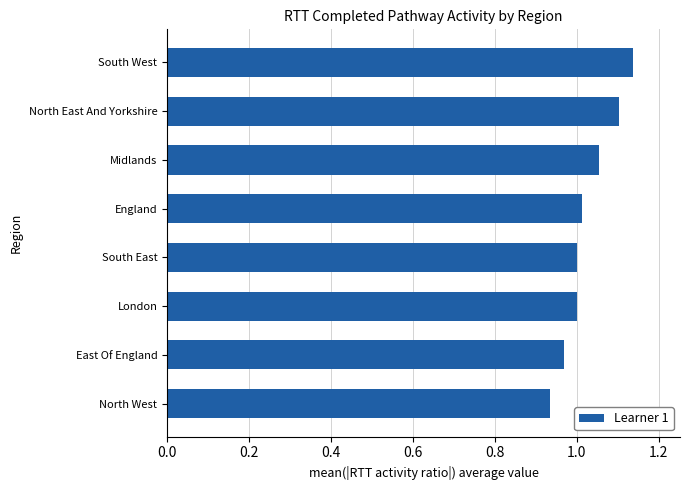

Is it true that the value at South West is 1.5?

False